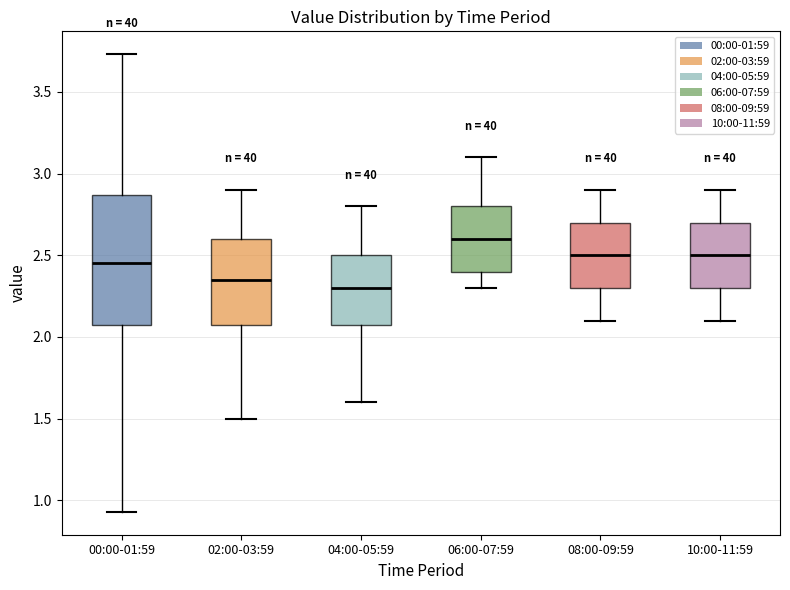

Reading left to right, read every box against the y-axis: the position of its median line, the range the box covers, and the ends of its whiskers. The values are not printed on the chart, so give them approximately, as read against the axis.

00:00-01:59: median 2.45, box 2.10 to 2.85, whiskers 0.95 to 3.75
02:00-03:59: median 2.35, box 2.10 to 2.60, whiskers 1.50 to 2.90
04:00-05:59: median 2.30, box 2.10 to 2.50, whiskers 1.60 to 2.80
06:00-07:59: median 2.60, box 2.40 to 2.80, whiskers 2.30 to 3.10
08:00-09:59: median 2.50, box 2.30 to 2.70, whiskers 2.10 to 2.90
10:00-11:59: median 2.50, box 2.30 to 2.70, whiskers 2.10 to 2.90